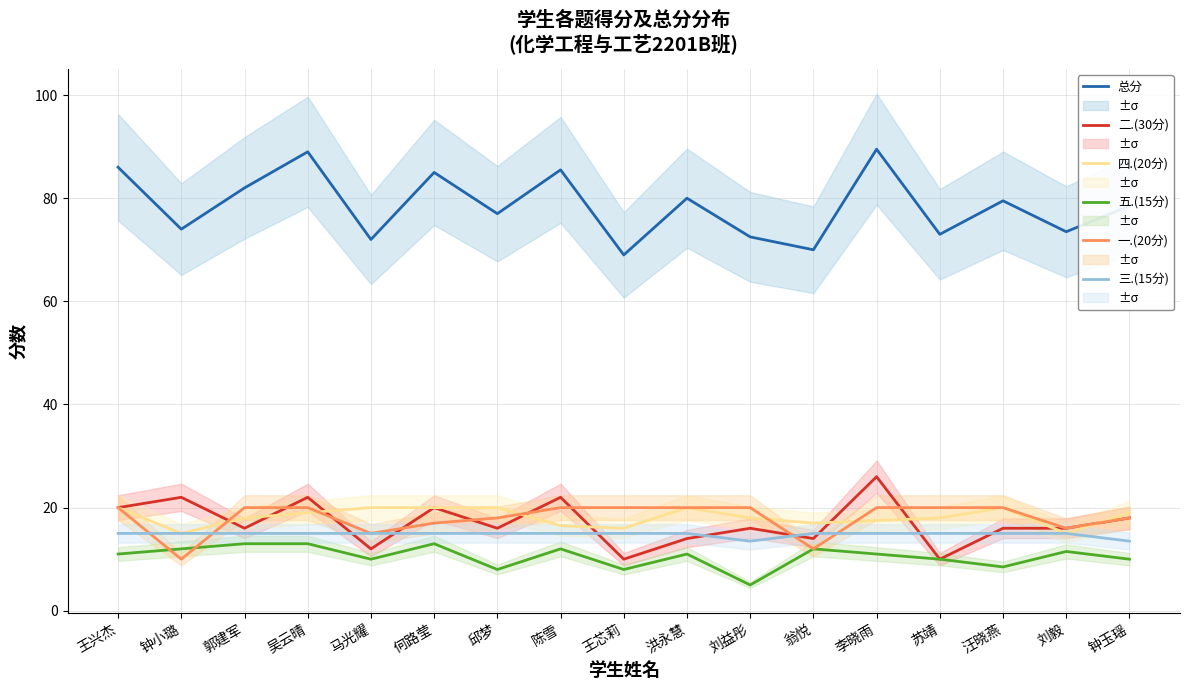

Which category has the lowest value across all series?

刘益彤